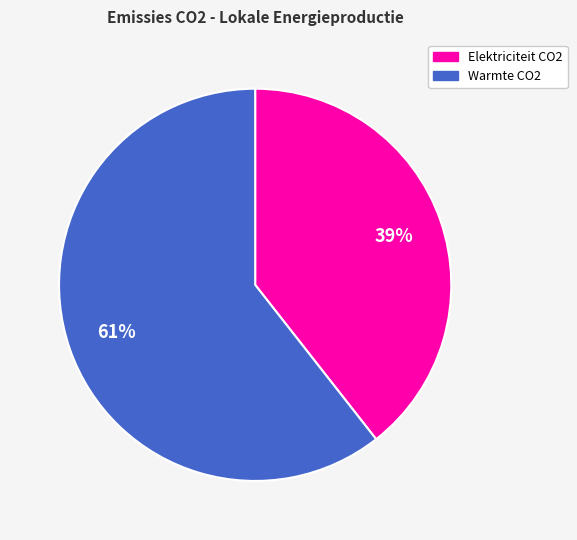

To the nearest percent, what is the combined percentage of Elektriciteit CO2 and Warmte CO2?

100%